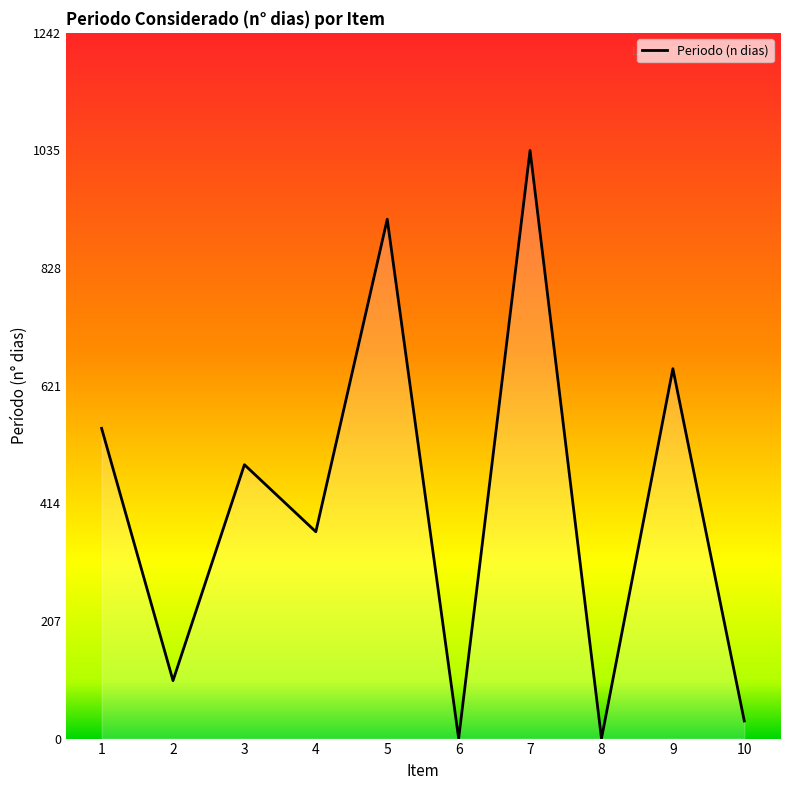

True or false: the data shows 0 at 8.

True